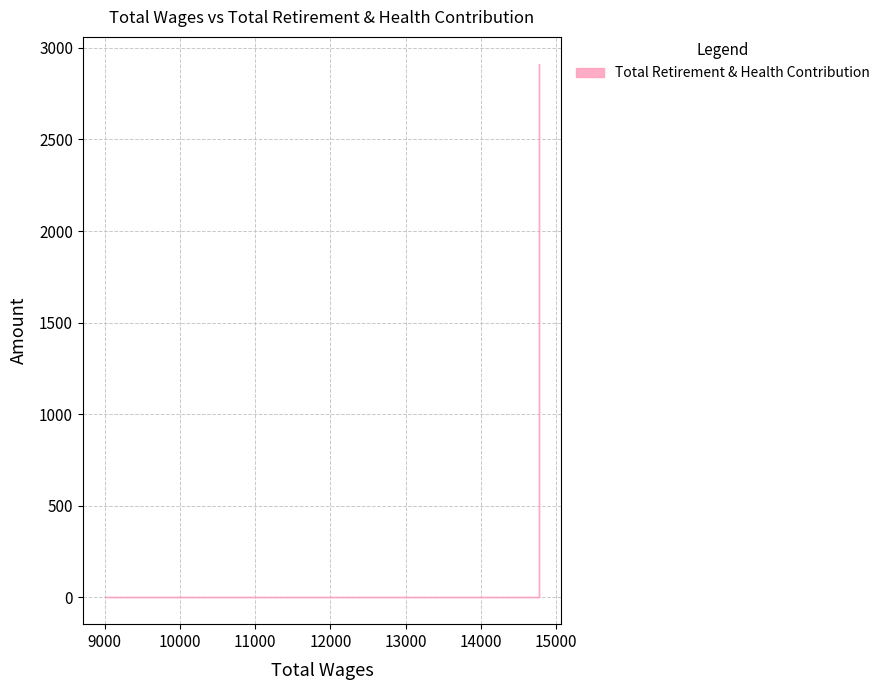

The chart shows a value of -1818 at Student Workers (10055). True or false?

False